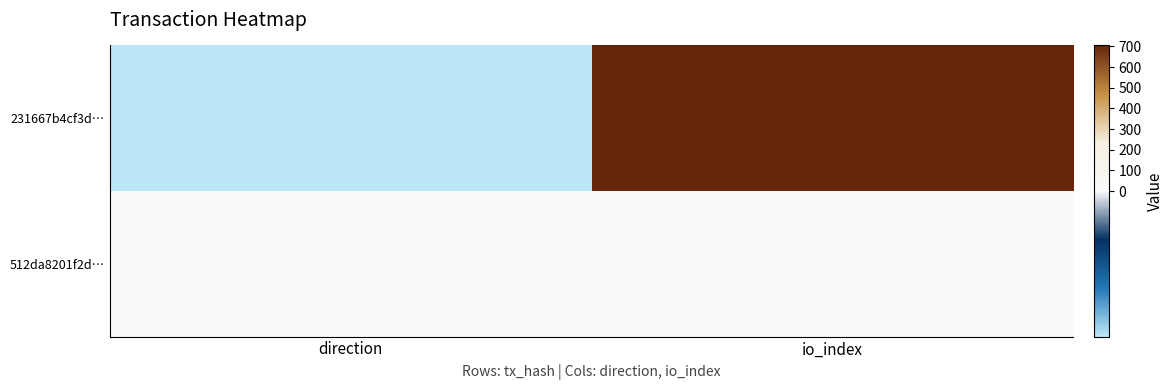

Reading right to left, what are all the values shown in this chart?

231667b4cf3d…: io_index=705	direction=-1
512da8201f2d…: io_index=12	direction=1